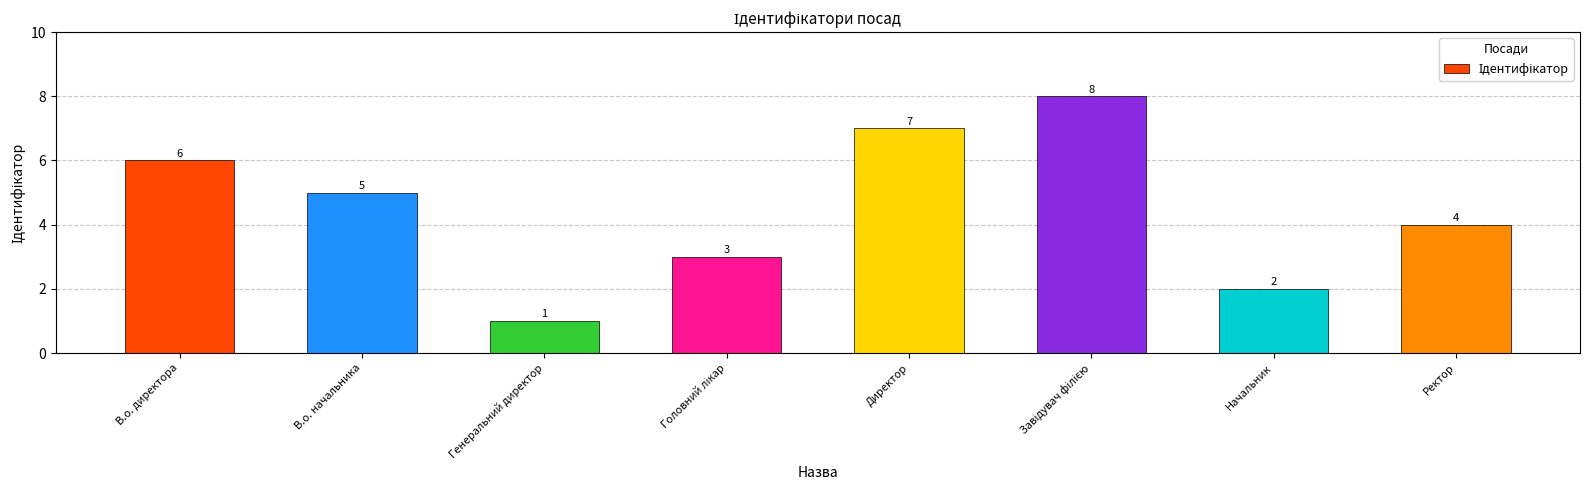

Where does the data first go above 5?

В.о. директора